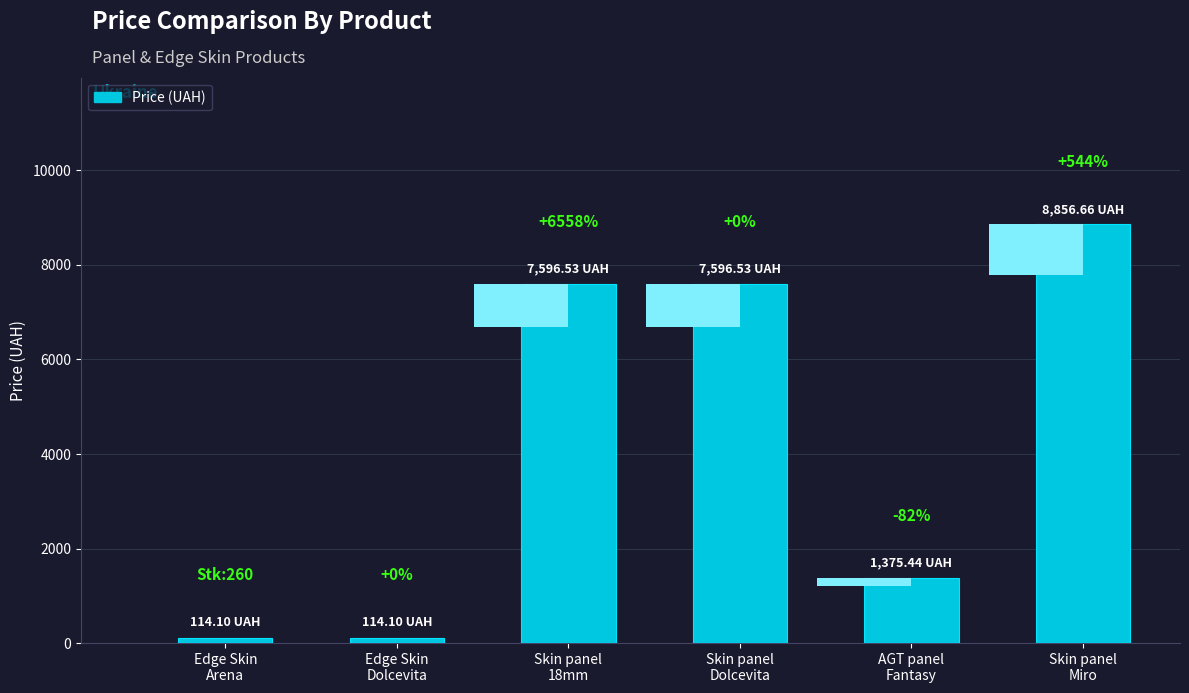

Reading right to left, what are all the values shown in this chart?

Skin panel
Miro=8856.7	AGT panel
Fantasy=1375.4	Skin panel
Dolcevita=7596.5	Skin panel
18mm=7596.5	Edge Skin
Dolcevita=114.1	Edge Skin
Arena=114.1